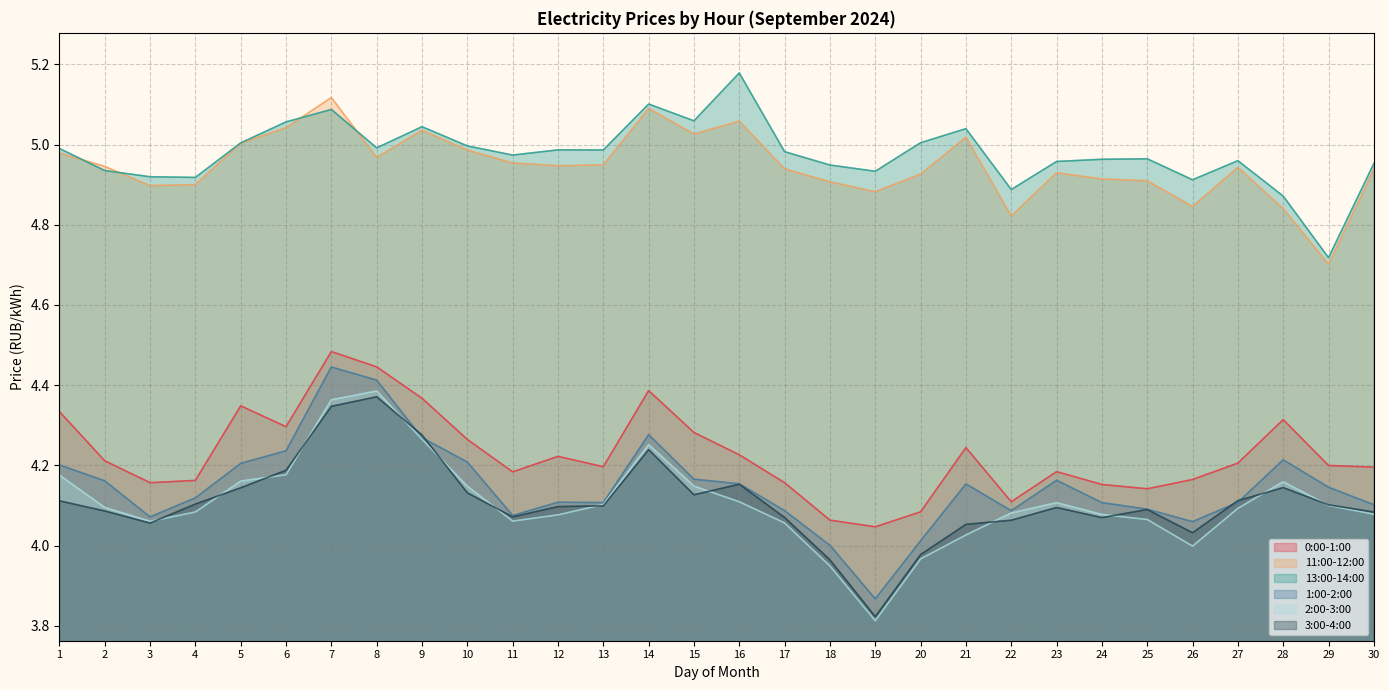

Reading left to right, list all the values displayed in this chart.

0:00-1:00: 1=4.3	2=4.2	3=4.2	4=4.2	5=4.3	6=4.3	7=4.5	8=4.4	9=4.4	10=4.3	11=4.2	12=4.2	13=4.2	14=4.4	15=4.3	16=4.2	17=4.2	18=4.1	19=4.0	20=4.1	21=4.2	22=4.1	23=4.2	24=4.2	25=4.1	26=4.2	27=4.2	28=4.3	29=4.2	30=4.2
11:00-12:00: 1=5.0	2=4.9	3=4.9	4=4.9	5=5.0	6=5.0	7=5.1	8=5.0	9=5.0	10=5.0	11=5.0	12=4.9	13=4.9	14=5.1	15=5.0	16=5.1	17=4.9	18=4.9	19=4.9	20=4.9	21=5.0	22=4.8	23=4.9	24=4.9	25=4.9	26=4.8	27=4.9	28=4.8	29=4.7	30=4.9
13:00-14:00: 1=5.0	2=4.9	3=4.9	4=4.9	5=5.0	6=5.1	7=5.1	8=5.0	9=5.0	10=5.0	11=5.0	12=5.0	13=5.0	14=5.1	15=5.1	16=5.2	17=5.0	18=4.9	19=4.9	20=5.0	21=5.0	22=4.9	23=5.0	24=5.0	25=5.0	26=4.9	27=5.0	28=4.9	29=4.7	30=5.0
1:00-2:00: 1=4.2	2=4.2	3=4.1	4=4.1	5=4.2	6=4.2	7=4.4	8=4.4	9=4.3	10=4.2	11=4.1	12=4.1	13=4.1	14=4.3	15=4.2	16=4.2	17=4.1	18=4.0	19=3.9	20=4.0	21=4.2	22=4.1	23=4.2	24=4.1	25=4.1	26=4.1	27=4.1	28=4.2	29=4.1	30=4.1
2:00-3:00: 1=4.2	2=4.1	3=4.1	4=4.1	5=4.2	6=4.2	7=4.4	8=4.4	9=4.3	10=4.1	11=4.1	12=4.1	13=4.1	14=4.3	15=4.1	16=4.1	17=4.1	18=3.9	19=3.8	20=4.0	21=4.0	22=4.1	23=4.1	24=4.1	25=4.1	26=4.0	27=4.1	28=4.2	29=4.1	30=4.1
3:00-4:00: 1=4.1	2=4.1	3=4.1	4=4.1	5=4.1	6=4.2	7=4.3	8=4.4	9=4.3	10=4.1	11=4.1	12=4.1	13=4.1	14=4.2	15=4.1	16=4.2	17=4.1	18=4.0	19=3.8	20=4.0	21=4.1	22=4.1	23=4.1	24=4.1	25=4.1	26=4.0	27=4.1	28=4.1	29=4.1	30=4.1